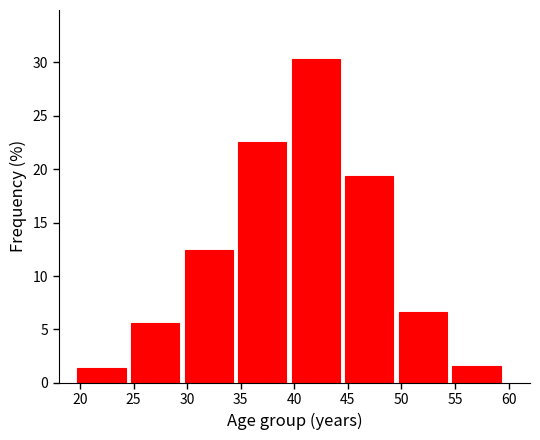

Reading left to right, list all the values displayed in this chart.

20=1.4	25=5.6	30=12.5	35=22.6	40=30.4	45=19.4	50=6.7	55=1.6